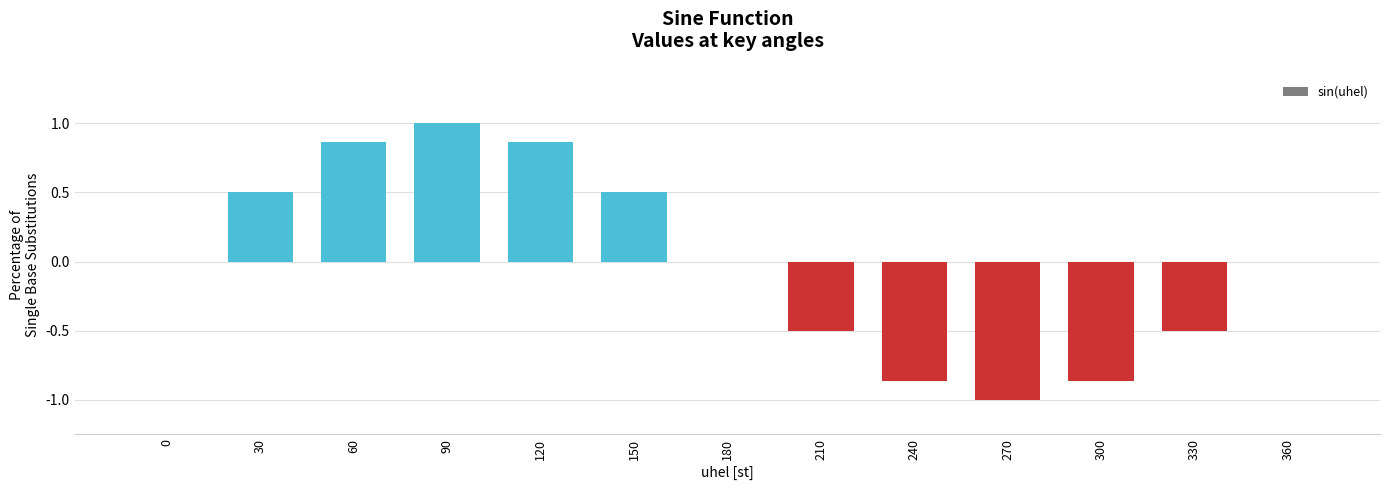

Is it true that the value at 150 is 0.2?

False